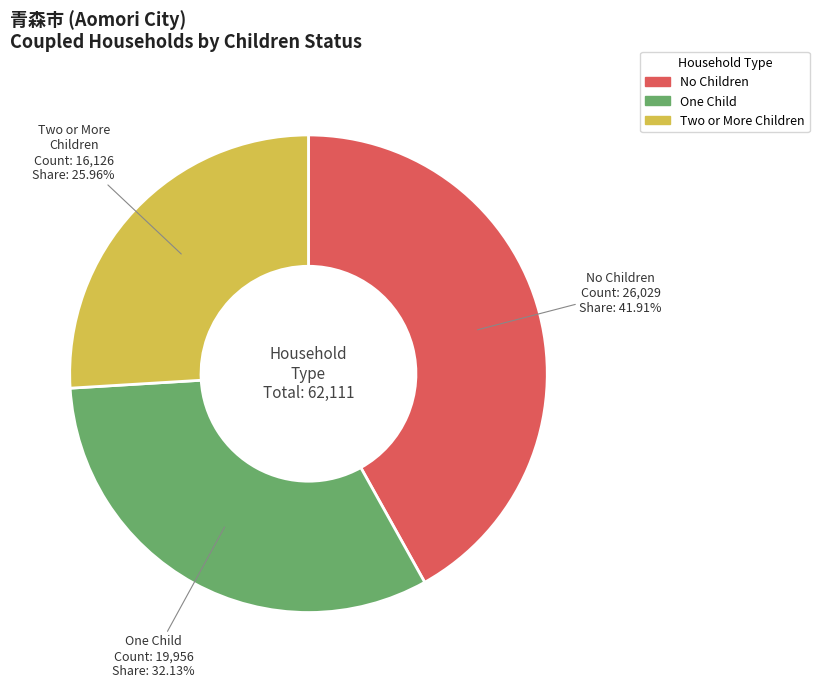

To the nearest percent, what is the difference between the largest and smallest slice percentages?

16%